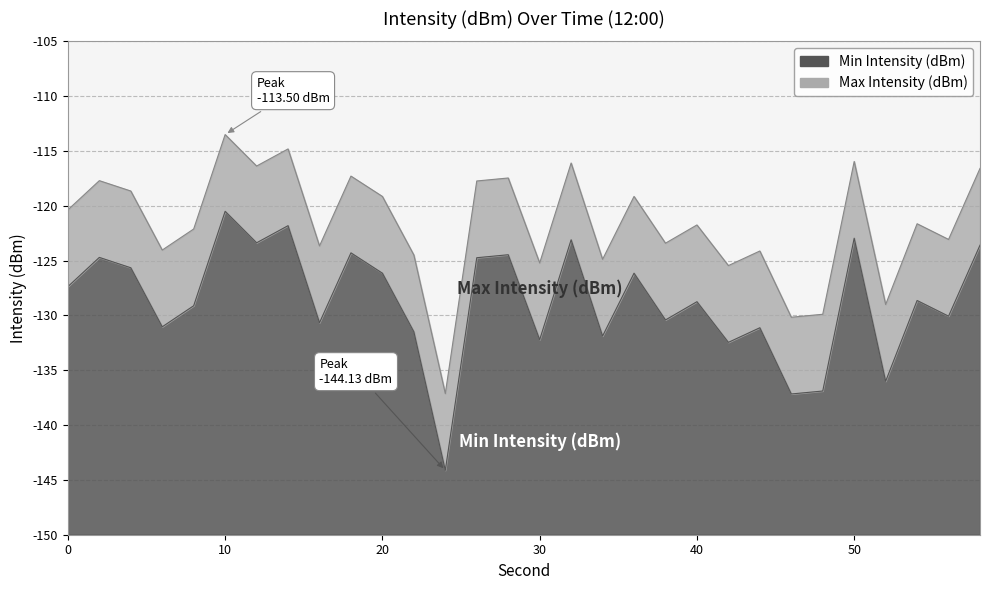

How many values in the Max Intensity (dBm) series are below -121?

16